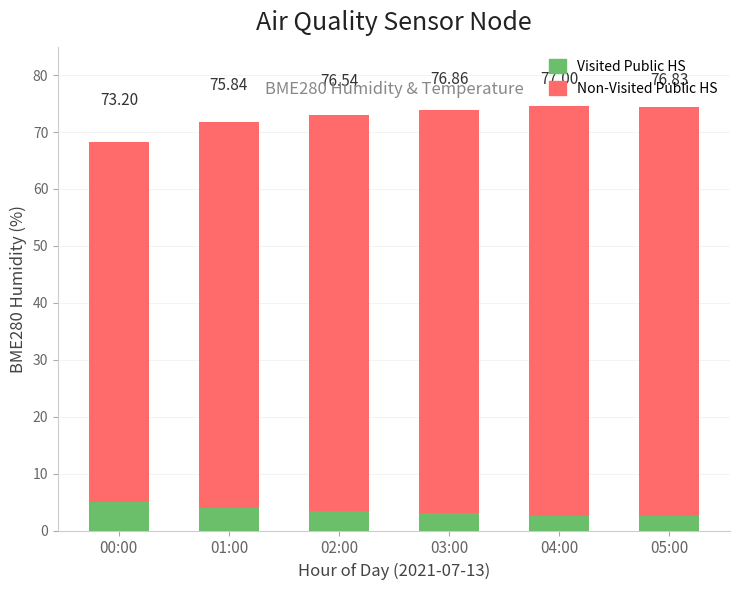

Is the value of Non-Visited Public HS at 04:00 greater than the value of Visited Public HS at 02:00?

Yes